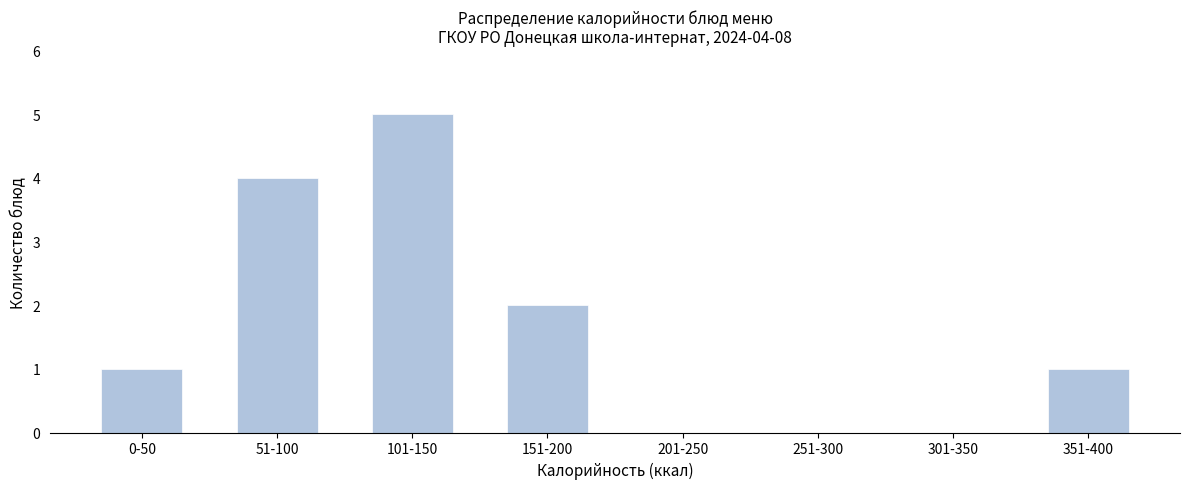

Reading right to left, transcribe all the data shown in this chart.

351-400=1	301-350=0	251-300=0	201-250=0	151-200=2	101-150=5	51-100=4	0-50=1